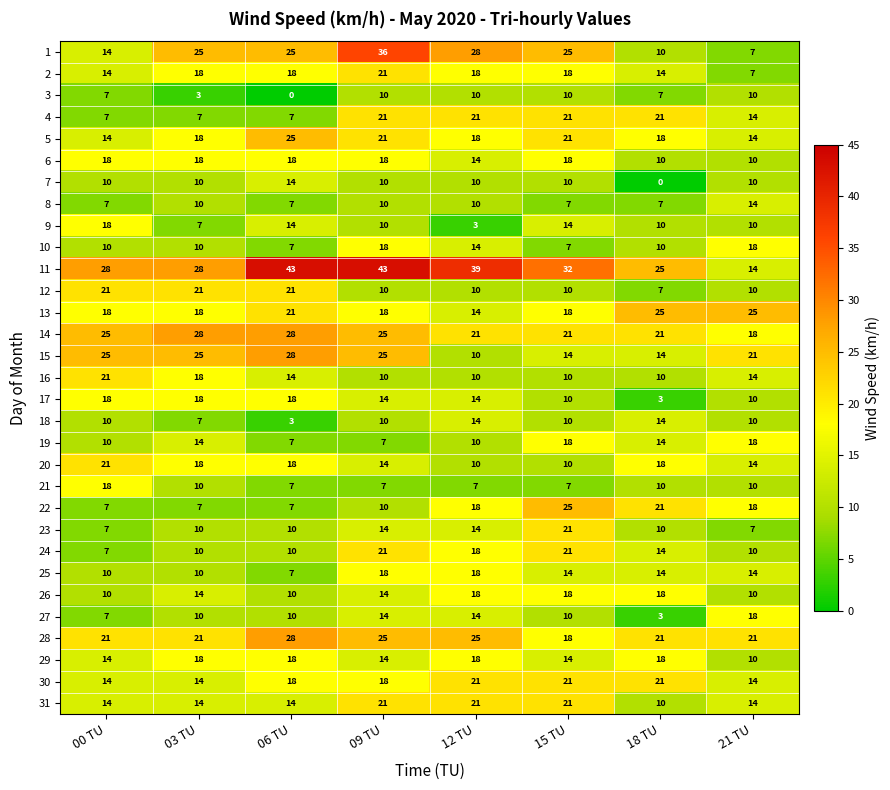

True or false: 3 has a value of 10 at 21 TU.

True